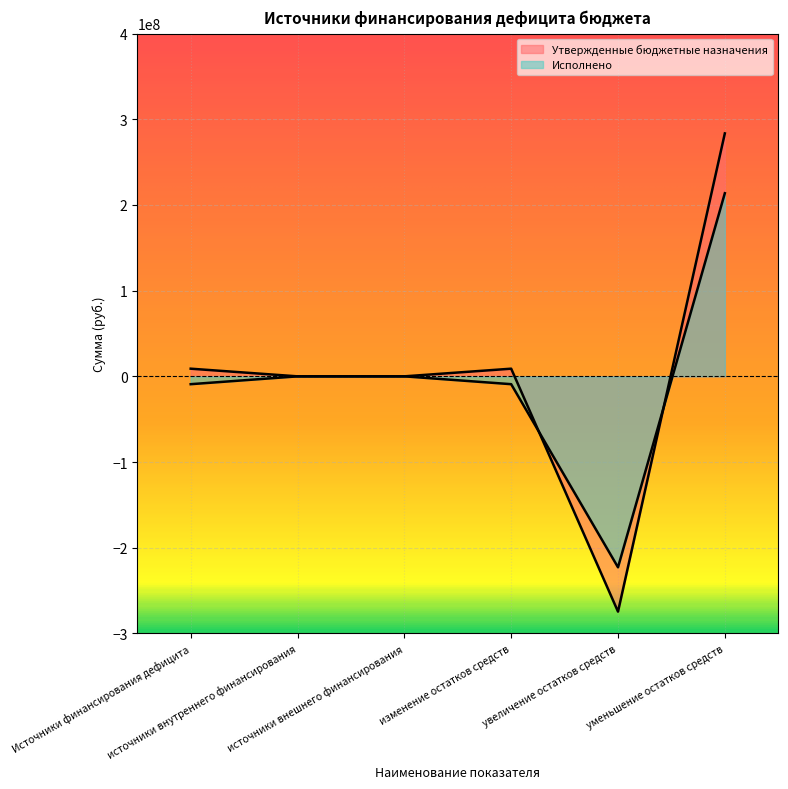

How many times do Исполнено and Утвержденные бюджетные назначения cross each other?

2